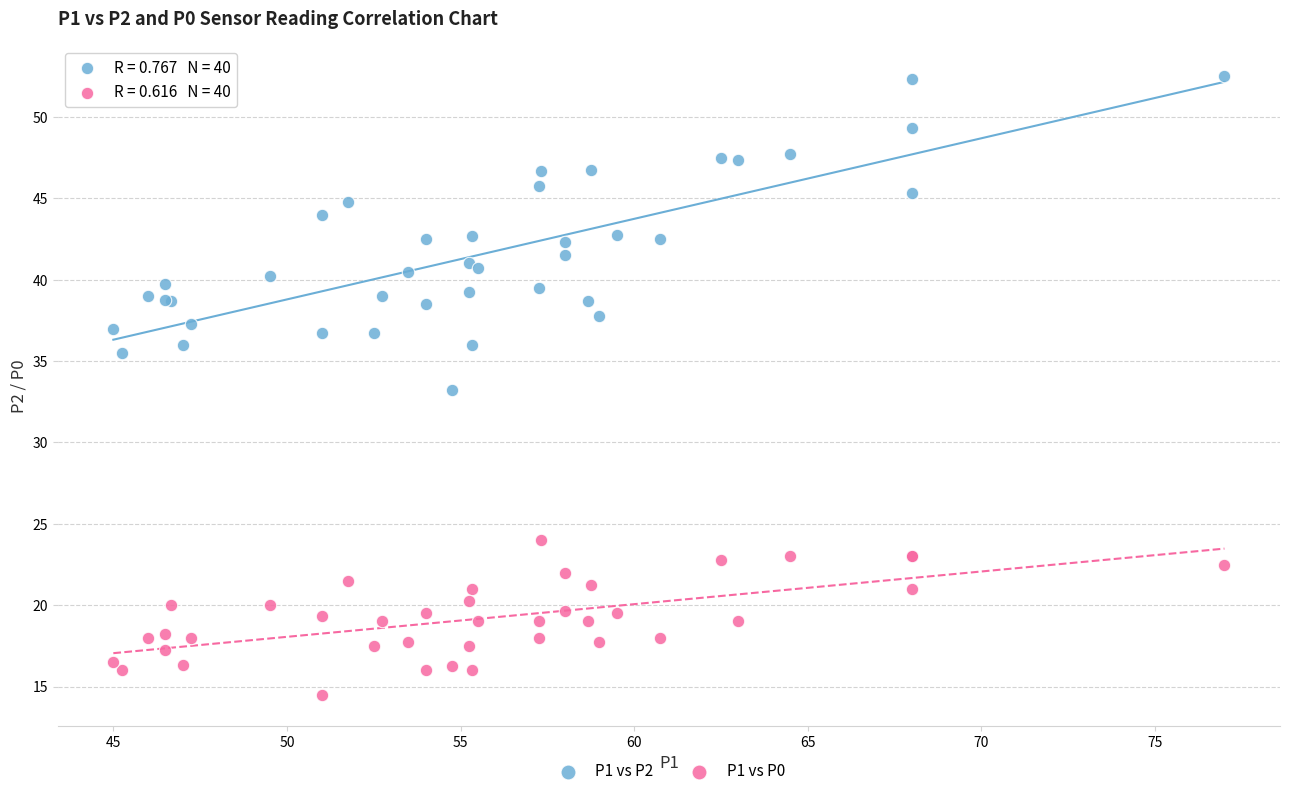

Which series reaches the minimum Y coordinate?

P1 vs P0